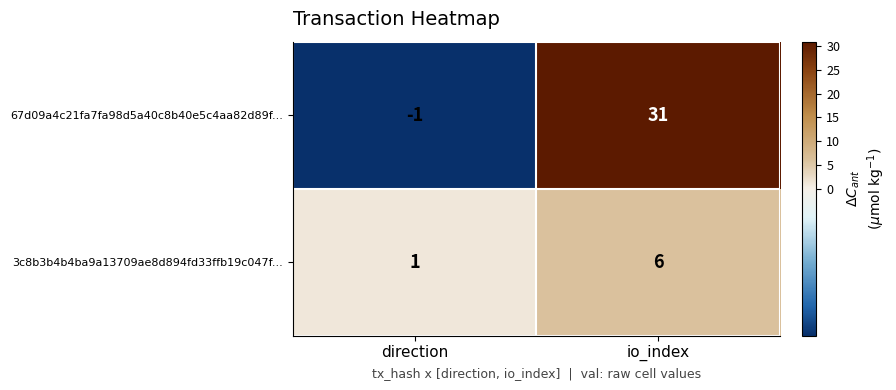

How many distinct data groups are displayed?

2